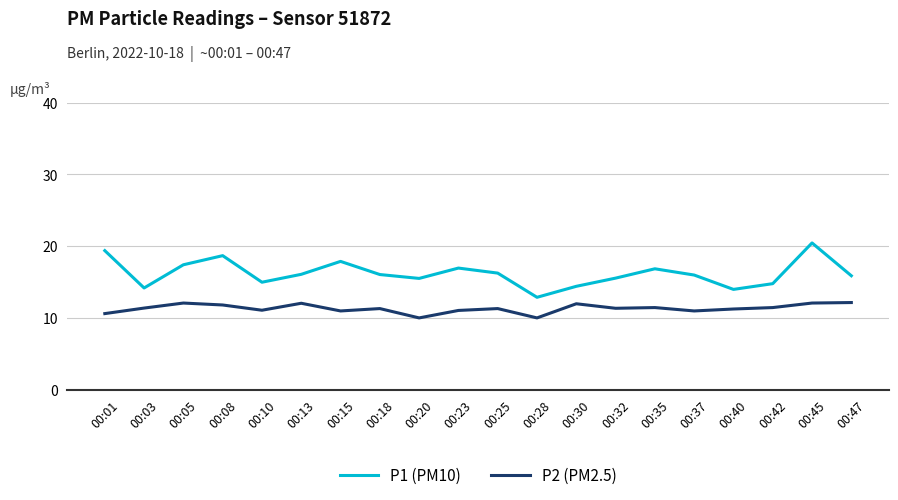

How many lines are shown in the chart?

2